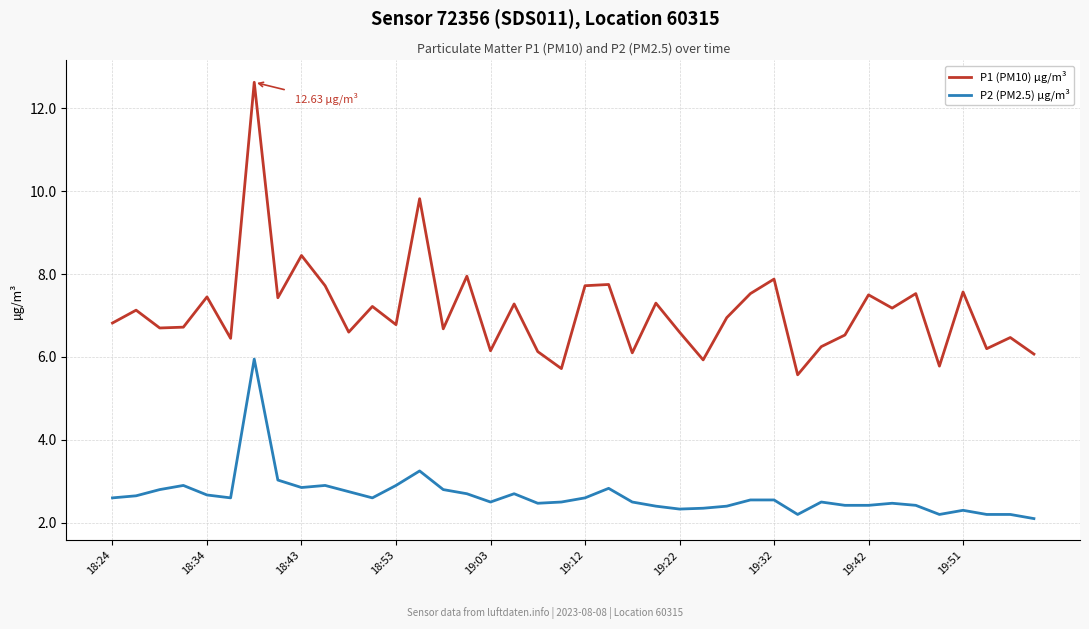

True or false: P1 (PM10) µg/m³ and P2 (PM2.5) µg/m³ intersect in this chart.

False